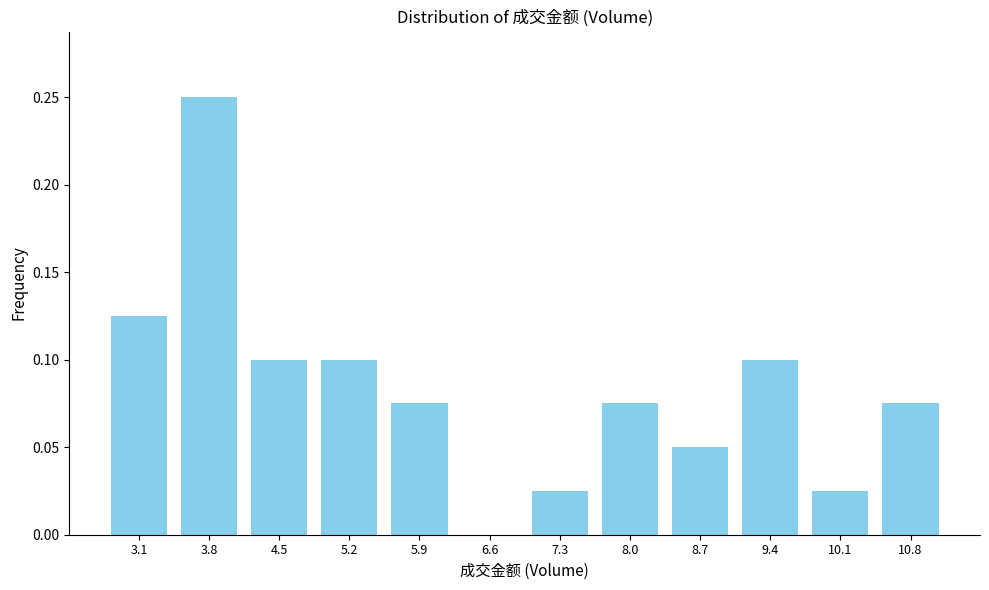

Which category has the highest value across all series?

3.8